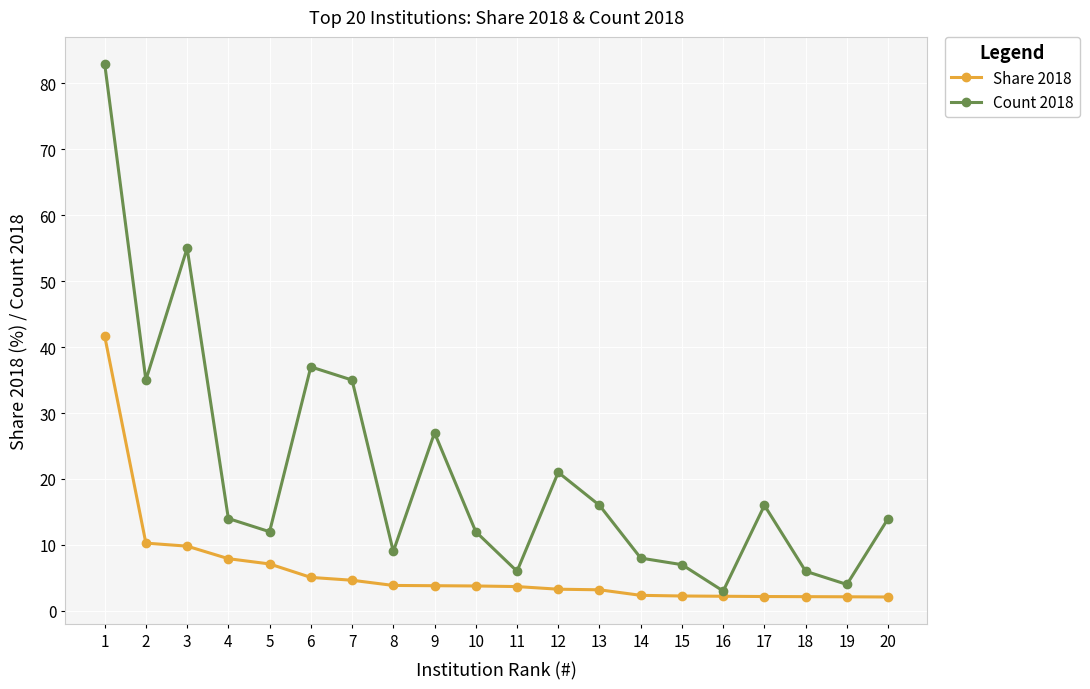

Where is the first local minimum for Count 2018?

2